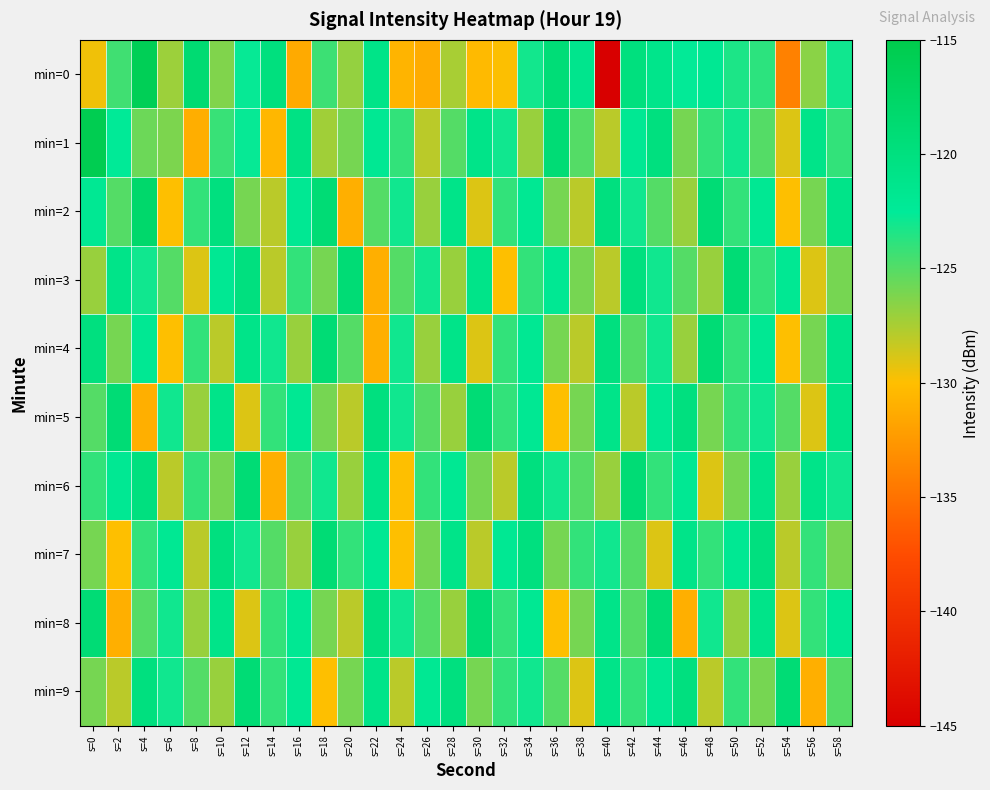

At which category is the sum across all series the highest?

s=4